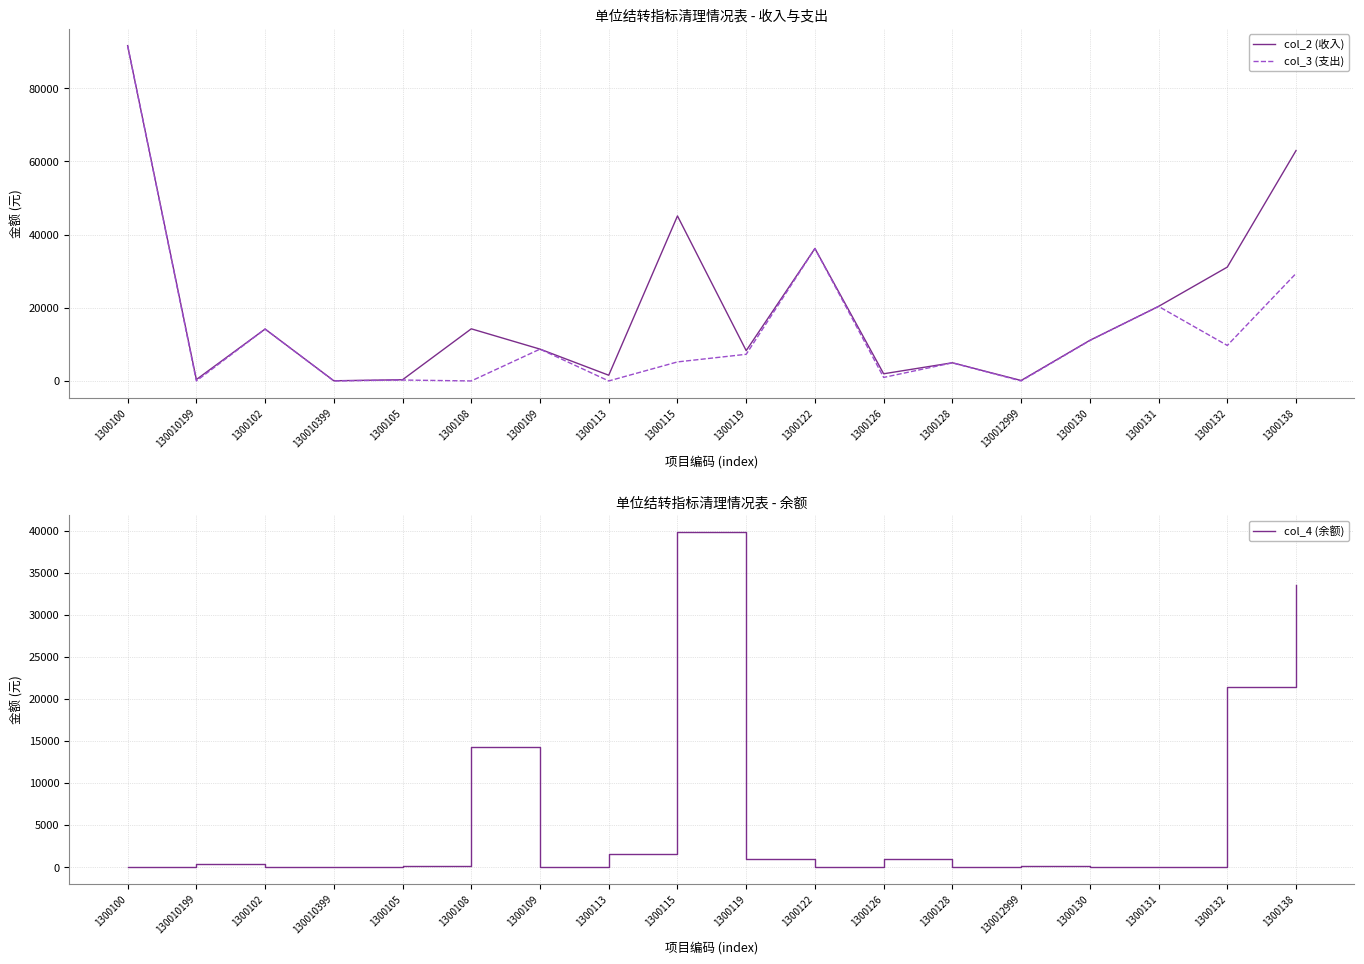

Is it true that col_2 (收入) equals 33188.9 at 1300131?

False